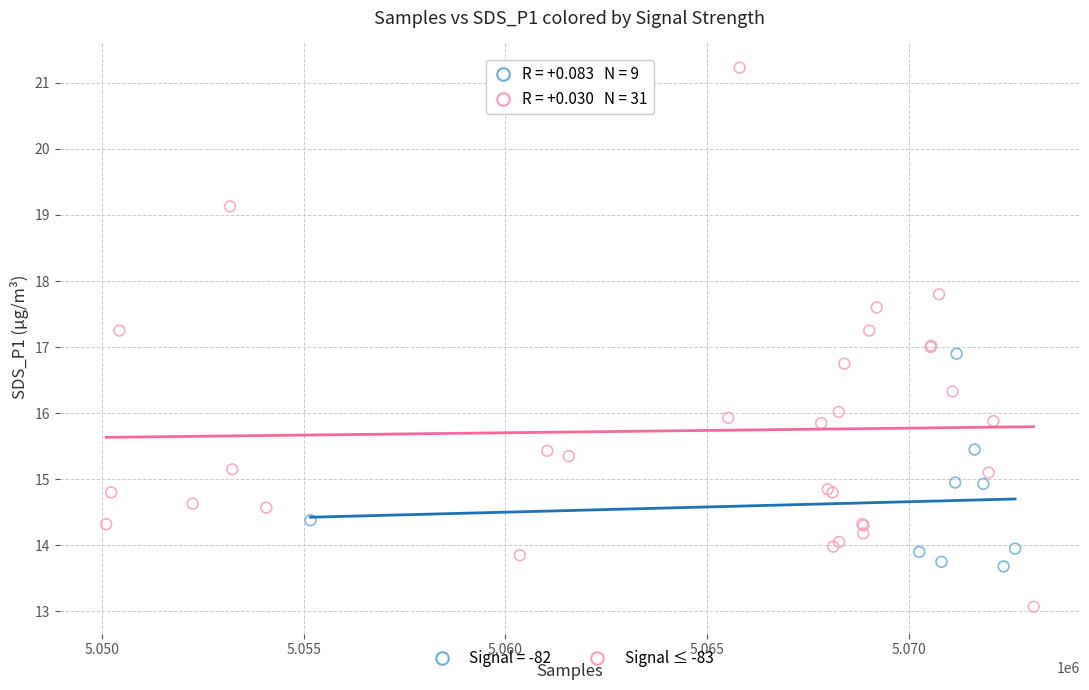

Which series contains the highest Y value?

Signal ≤ -83